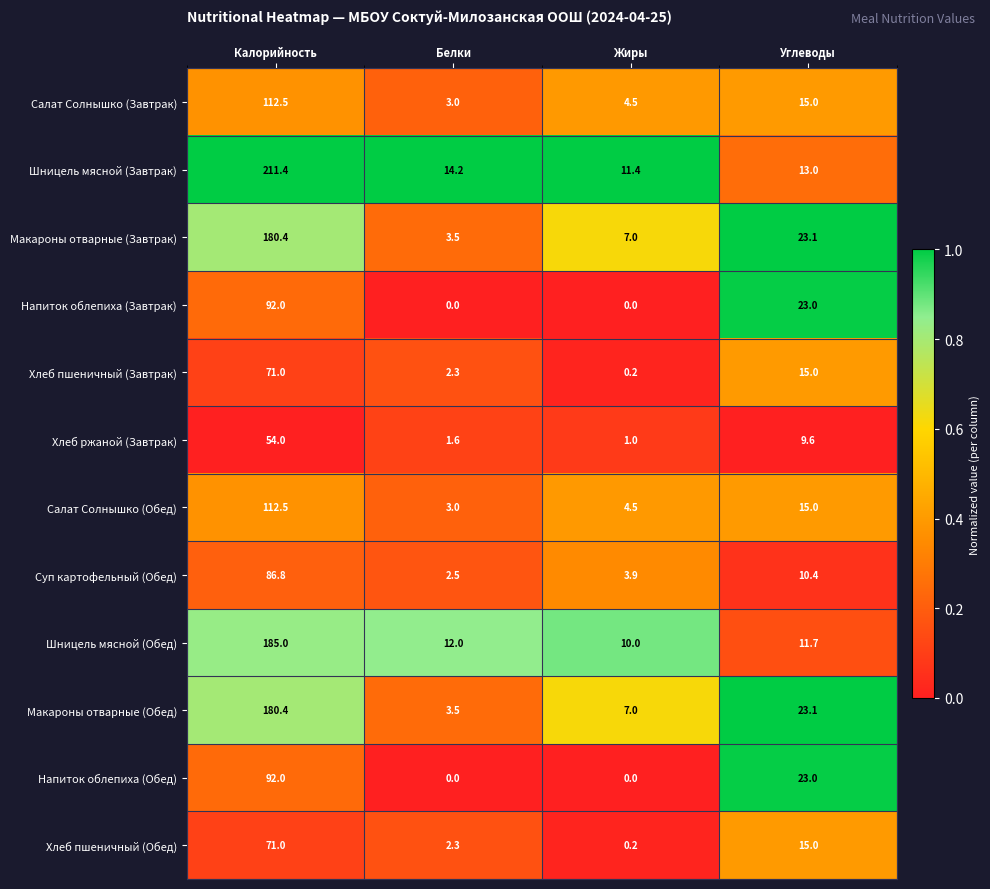

List the labels in order of Суп картофельный (Обед) value, smallest first.

Белки, Жиры, Углеводы, Калорийность